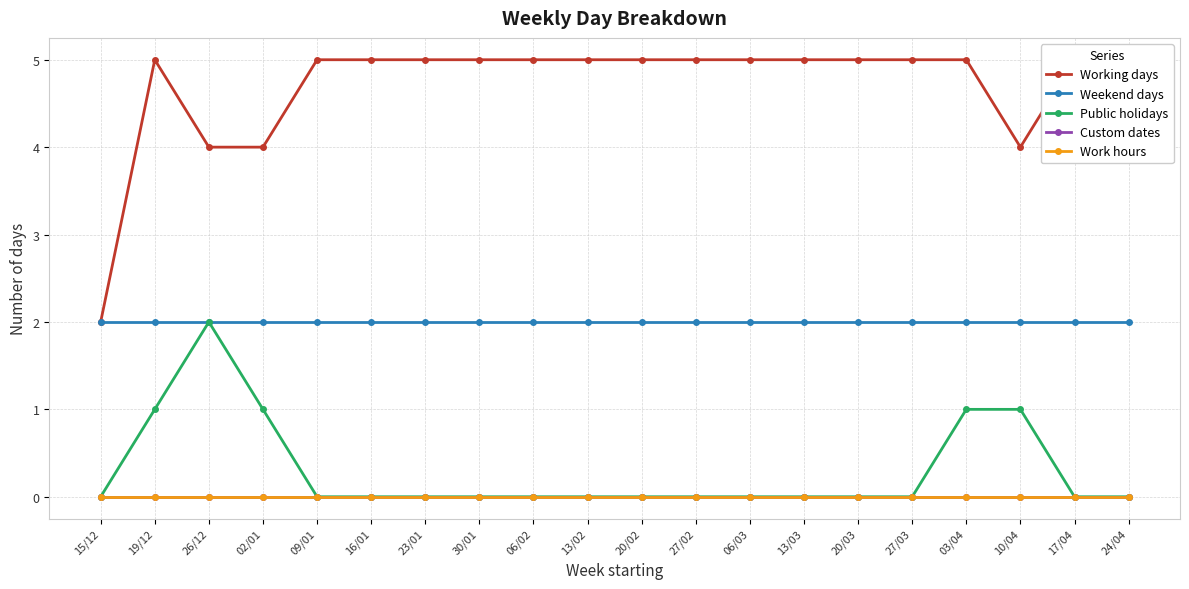

At how many categories does at least one series exceed 0?

20